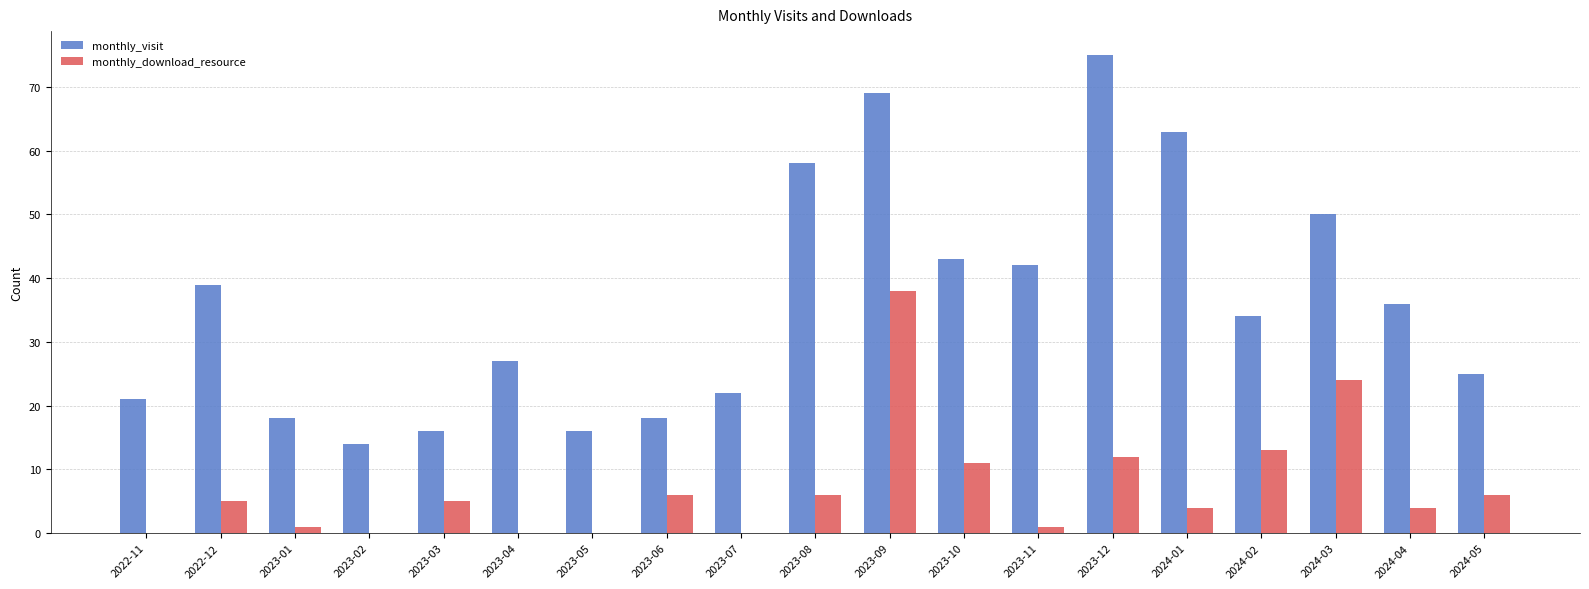

Is the value of monthly_download_resource at 2023-09 greater than the value of monthly_visit at 2023-12?

No